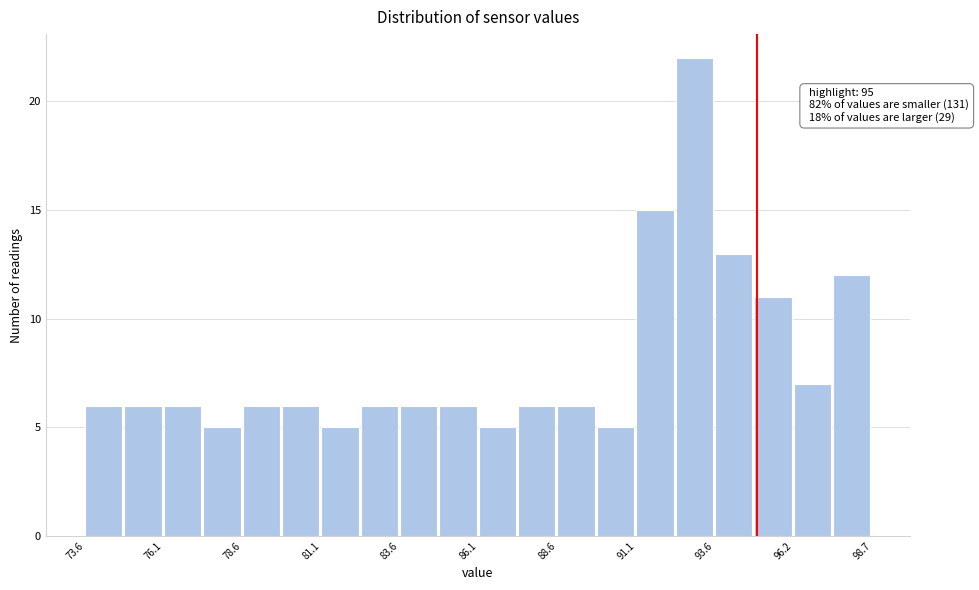

Around what value on the x-axis is the tallest bar? Give the approximate position of its centre, as read against the axis.

93.0